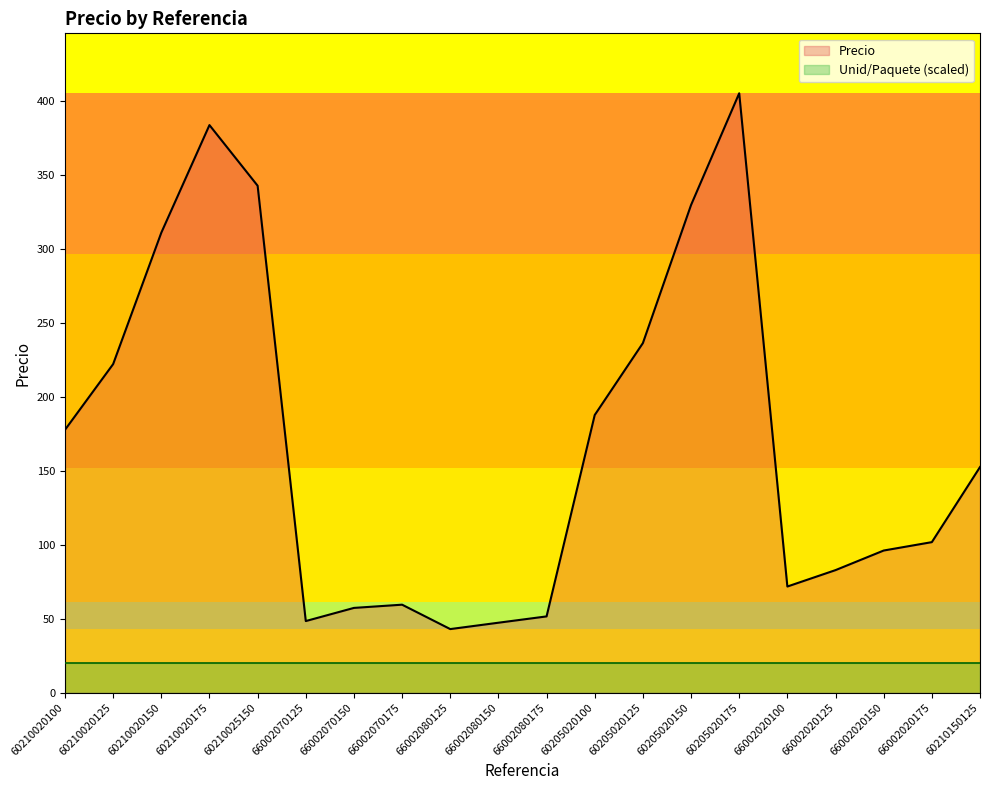

True or false: there are more than 0 points higher than both neighbors.

True